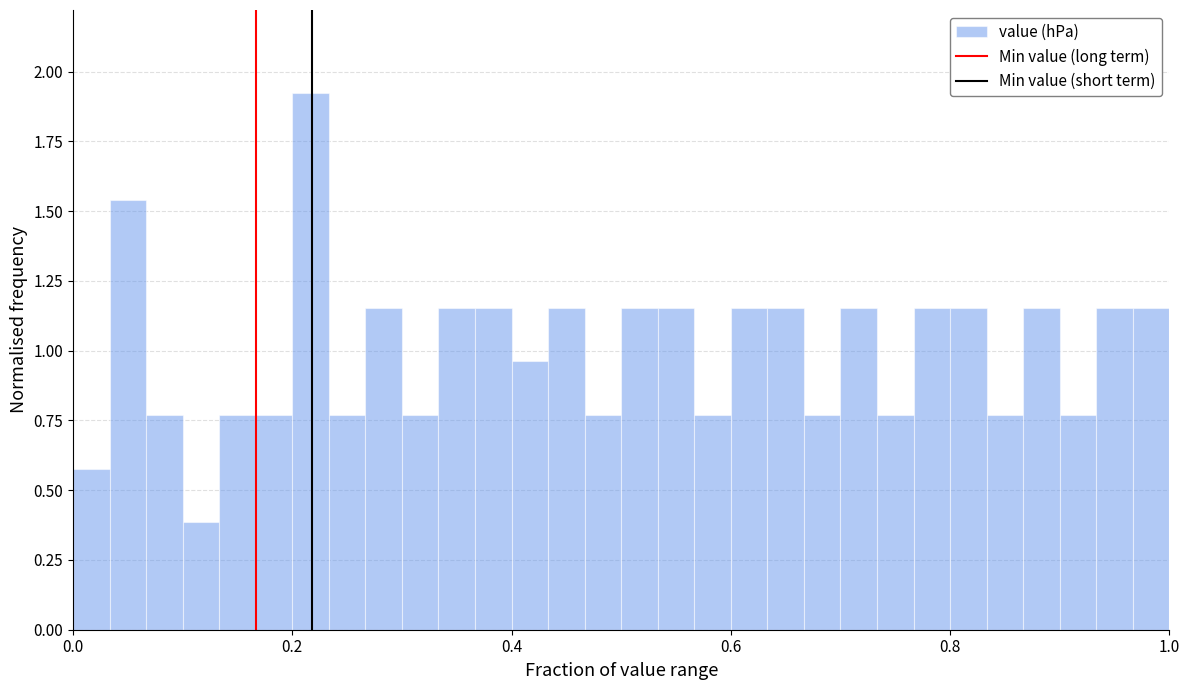

Read against the x-axis, roughly where is the centre of the tallest bar?

0.22